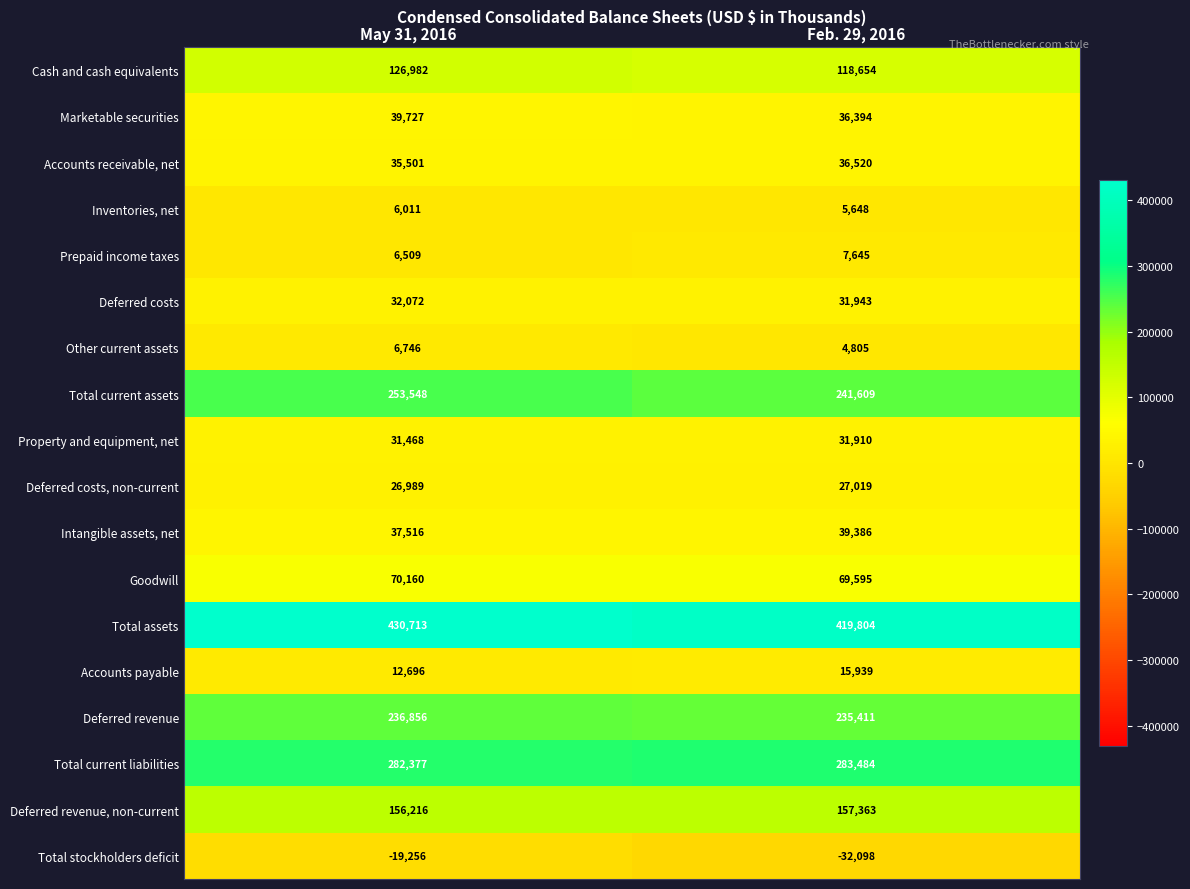

What is the total value across all series at May 31, 2016?

1772831